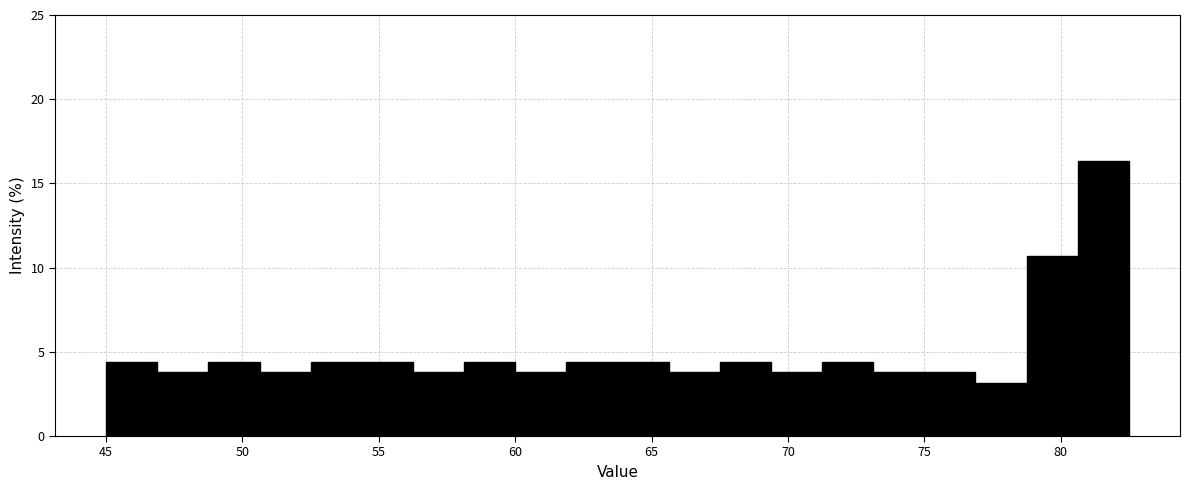

Around what value on the x-axis is the tallest bar? Give the approximate position of its centre, as read against the axis.

81.5